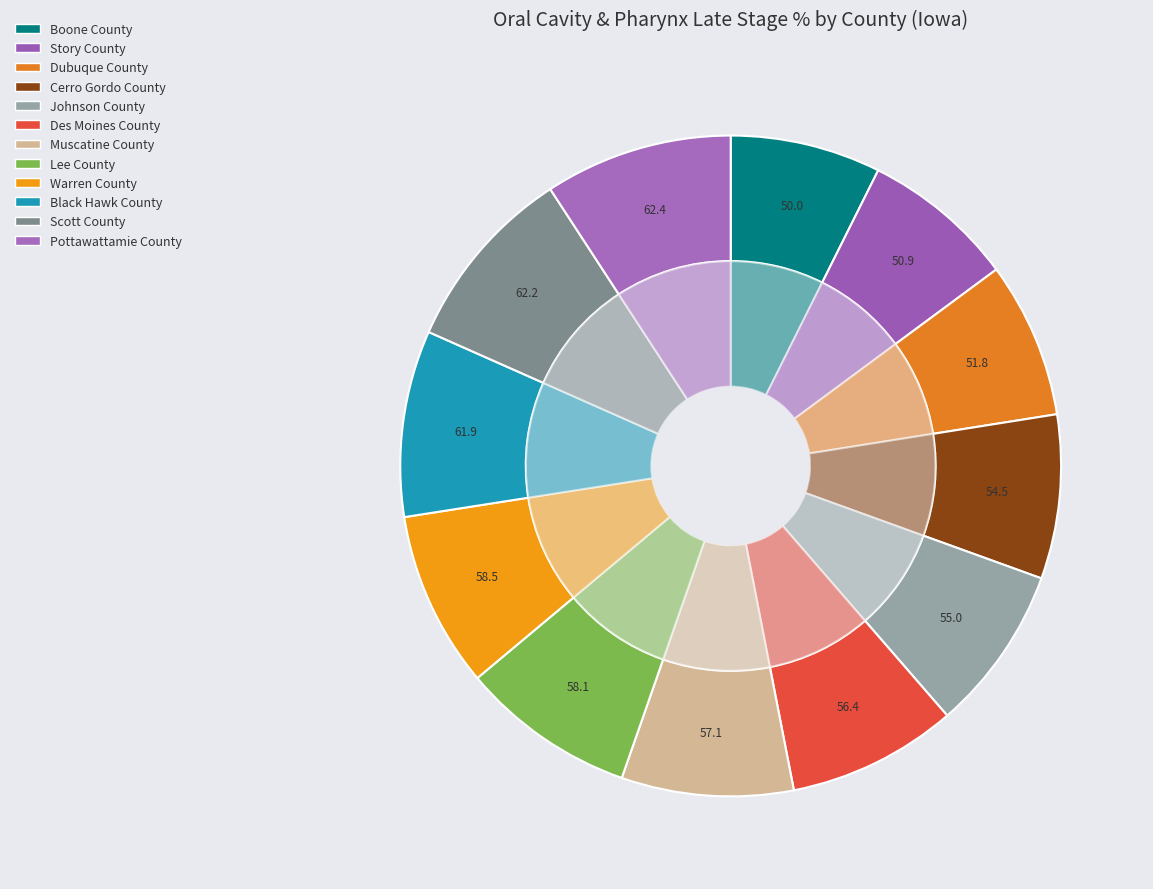

To the nearest percent, what is the combined percentage of Muscatine County and Lee County?

17%